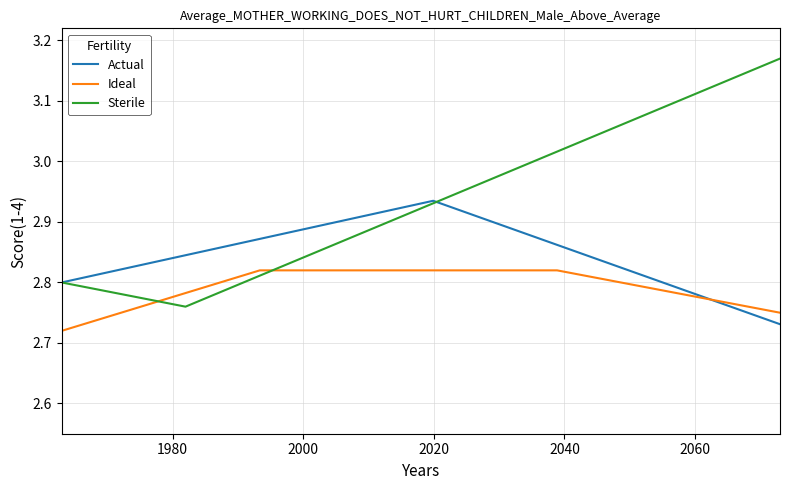

Which series has the largest range (max minus min)?

Sterile